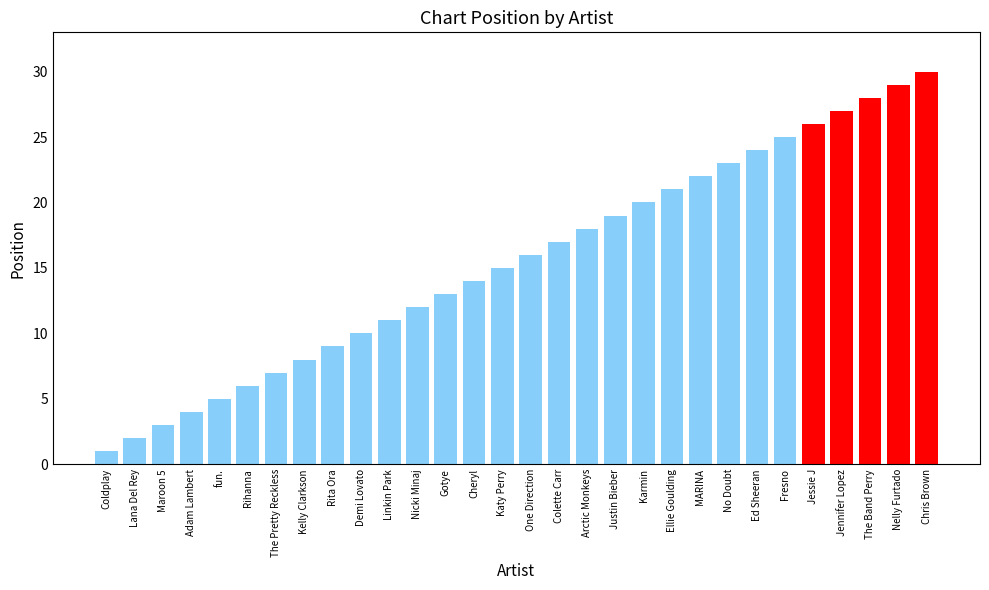

Are the bars grouped side by side (vs. stacked)?

No